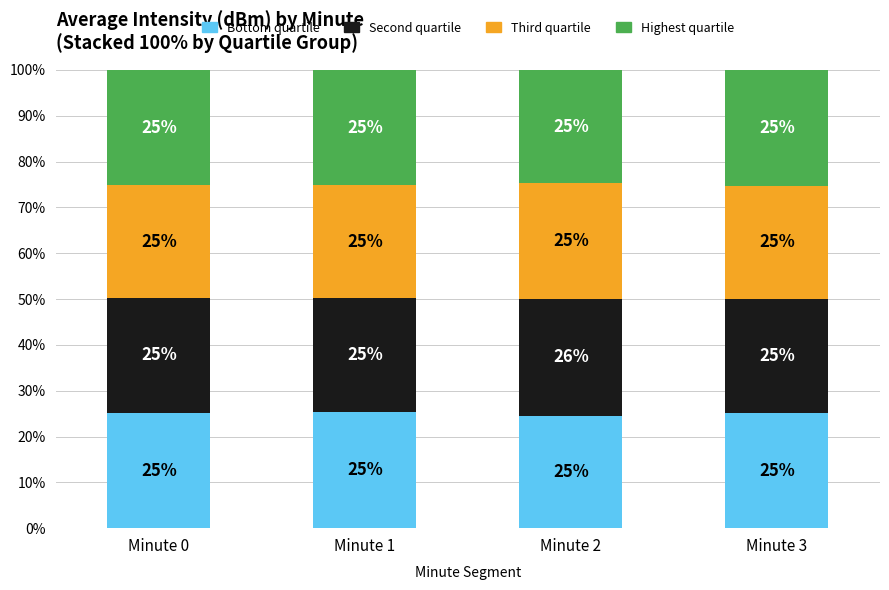

True or false: Bottom quartile has a value of 6.1 at Minute 3.

False